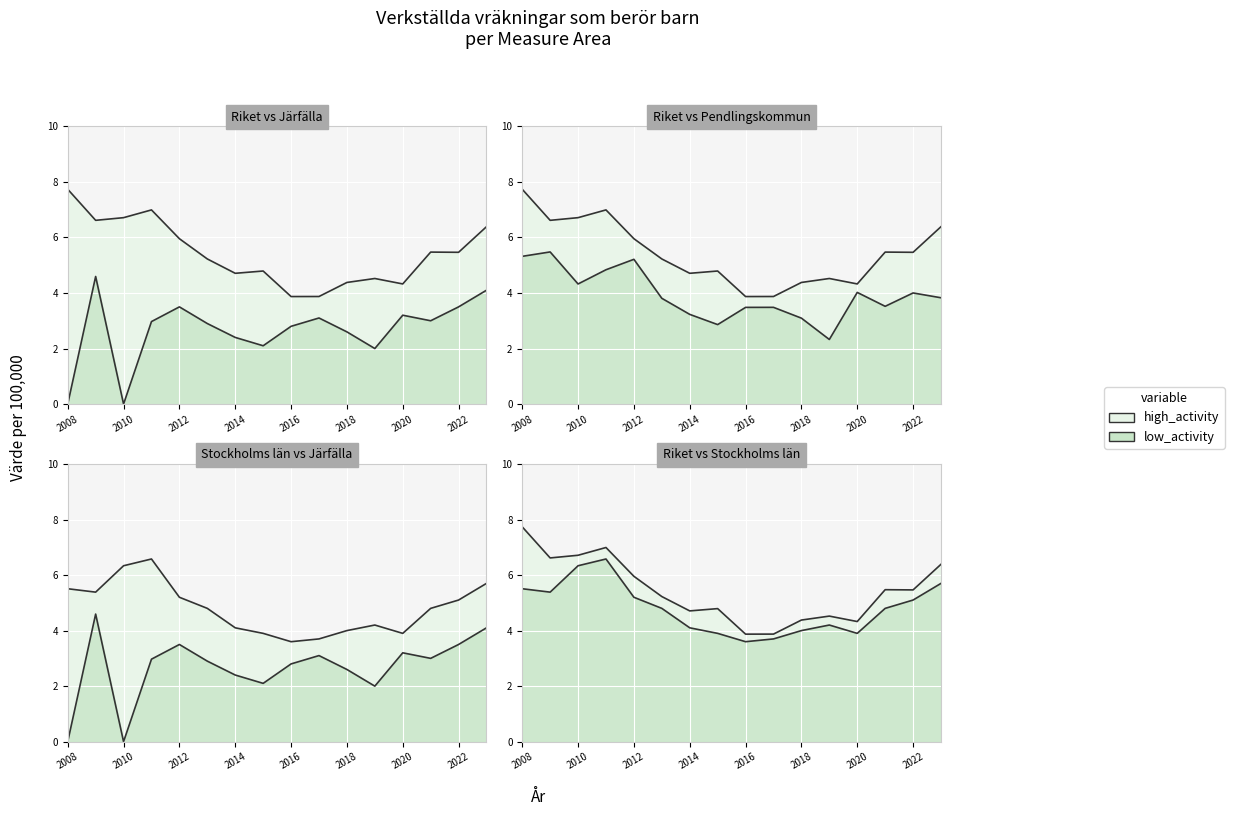

True or false: Riket and Pendlingskommun nära storstad intersect in this chart.

False